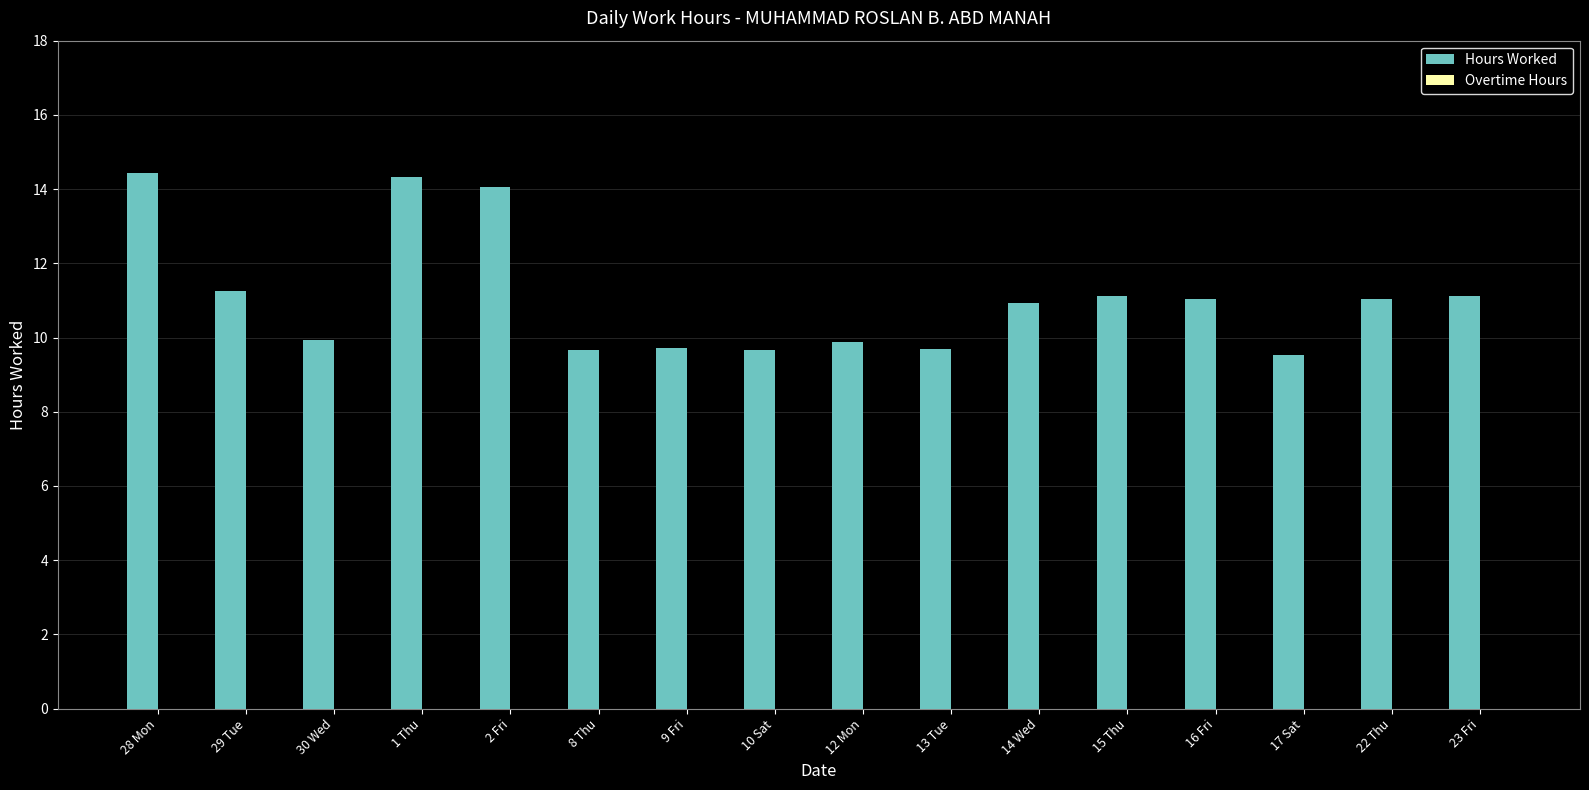

What is the greatest value displayed?

14.4